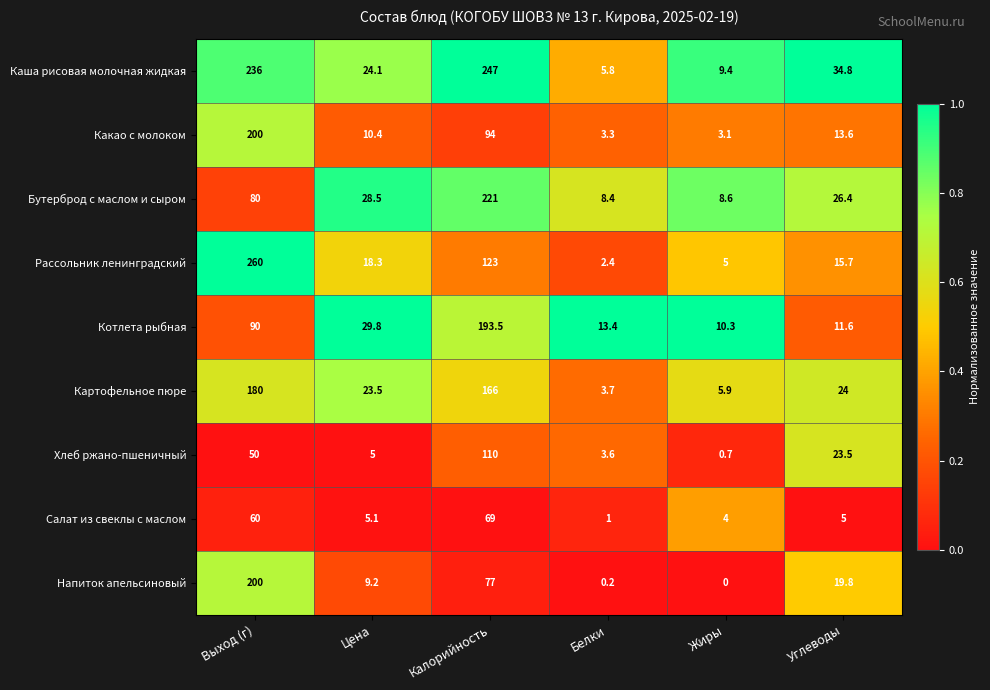

Which category has the highest value across all series?

Выход (г)